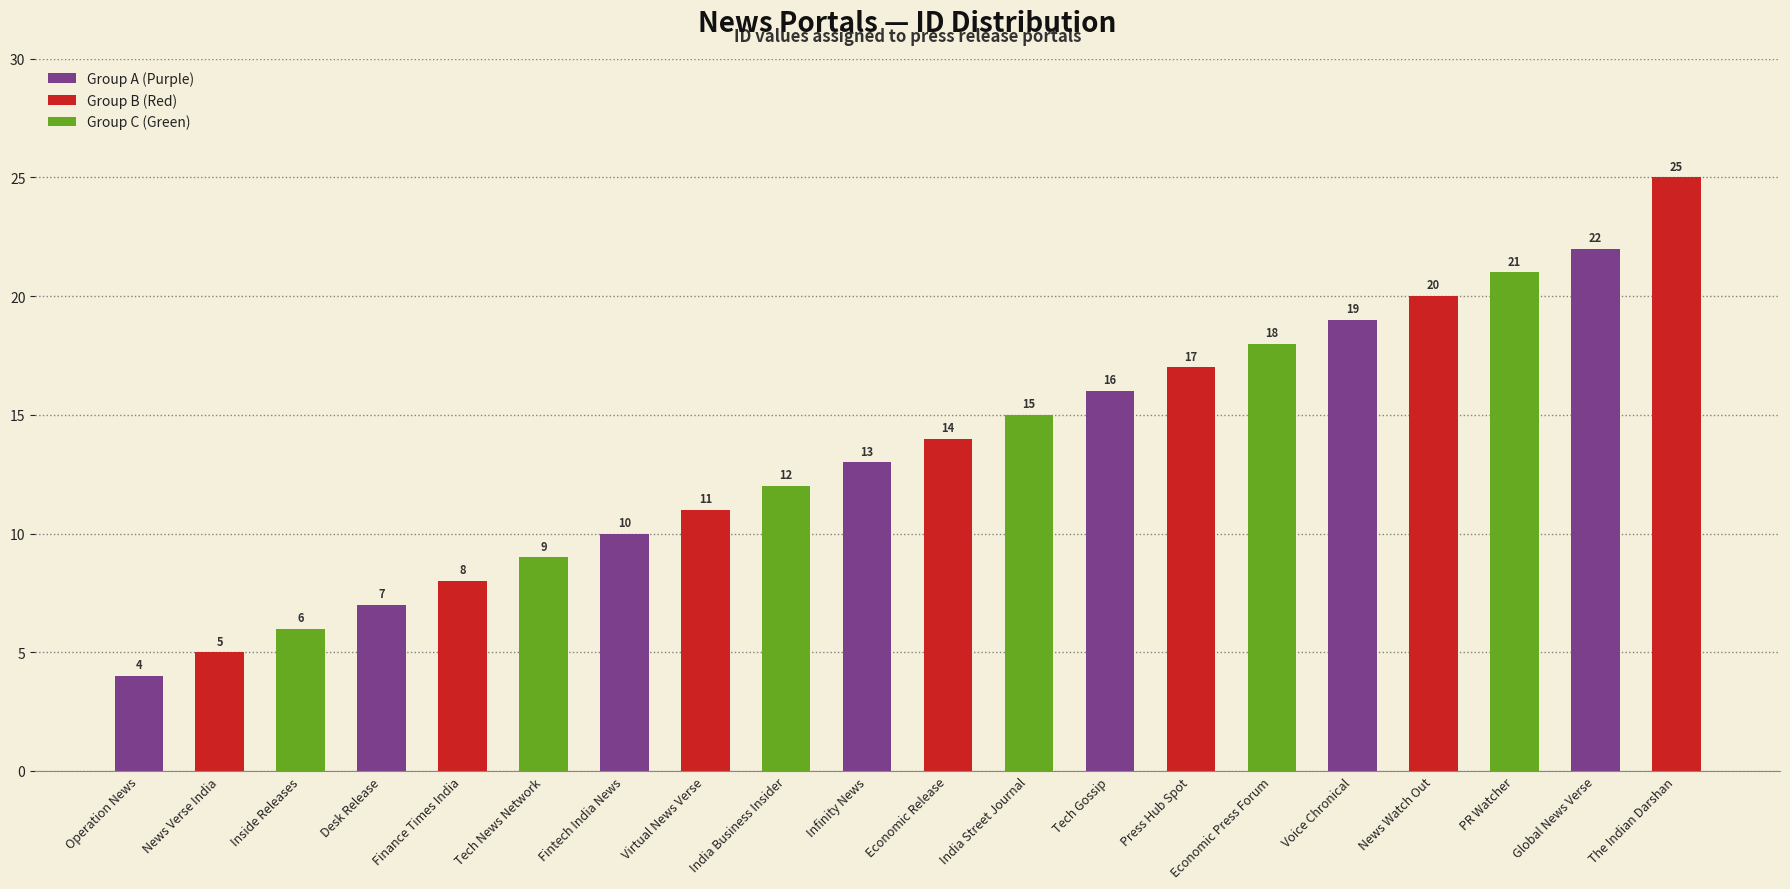

The chart shows a value of 6 at Tech News Network. True or false?

False